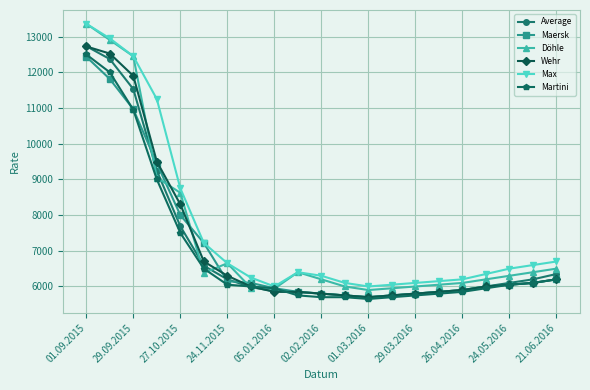

Which series has the largest range (max minus min)?

Döhle